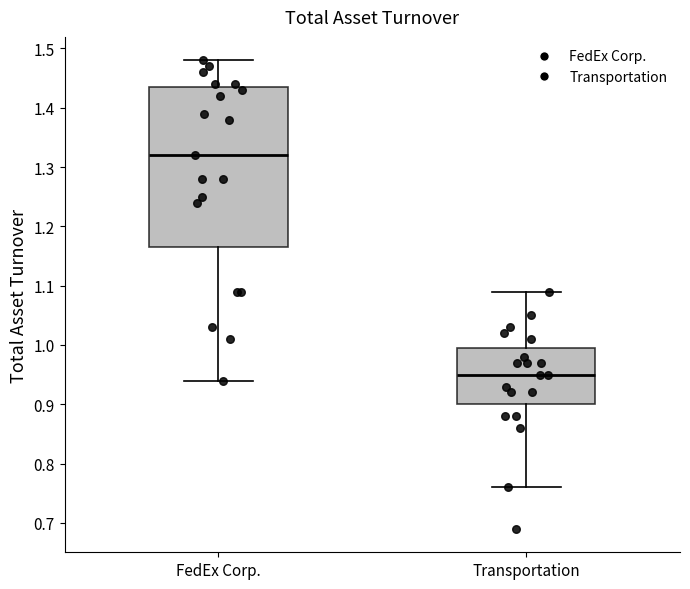

Reading left to right, read every box against the y-axis: the position of its median line, the range the box covers, and the ends of its whiskers. The values are not printed on the chart, so give them approximately, as read against the axis.

FedEx Corp.: median 1.32, box 1.17 to 1.44, whiskers 0.94 to 1.48
Transportation: median 0.95, box 0.90 to 1.00, whiskers 0.76 to 1.09